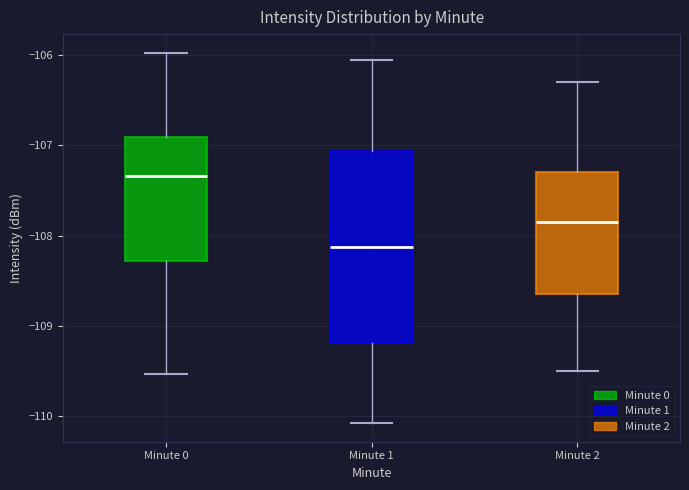

Which box is the tallest, from its lower edge to its upper edge?

Minute 1